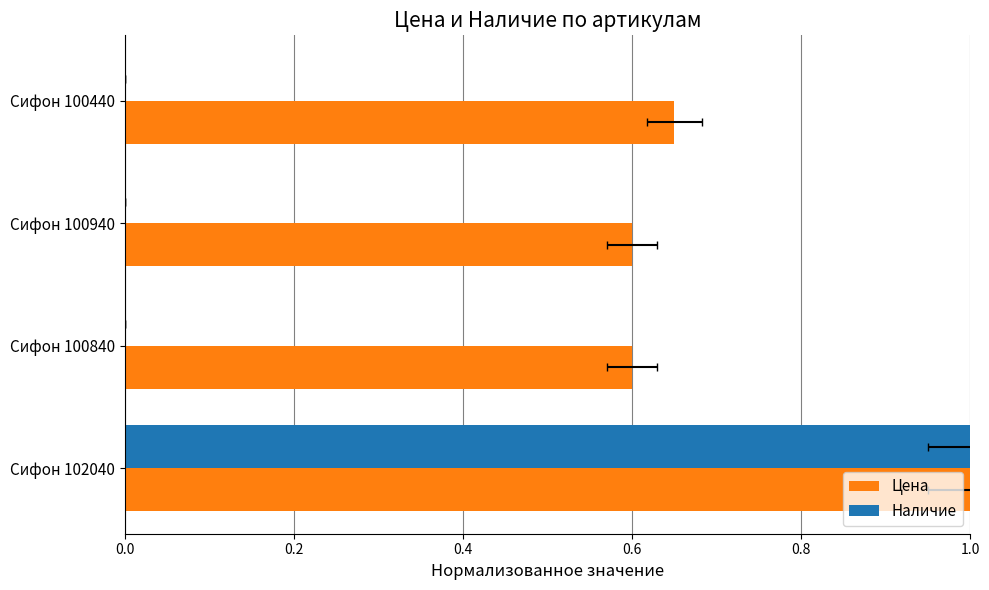

Is it true that Цена equals 0.6 at Сифон 100840?

True